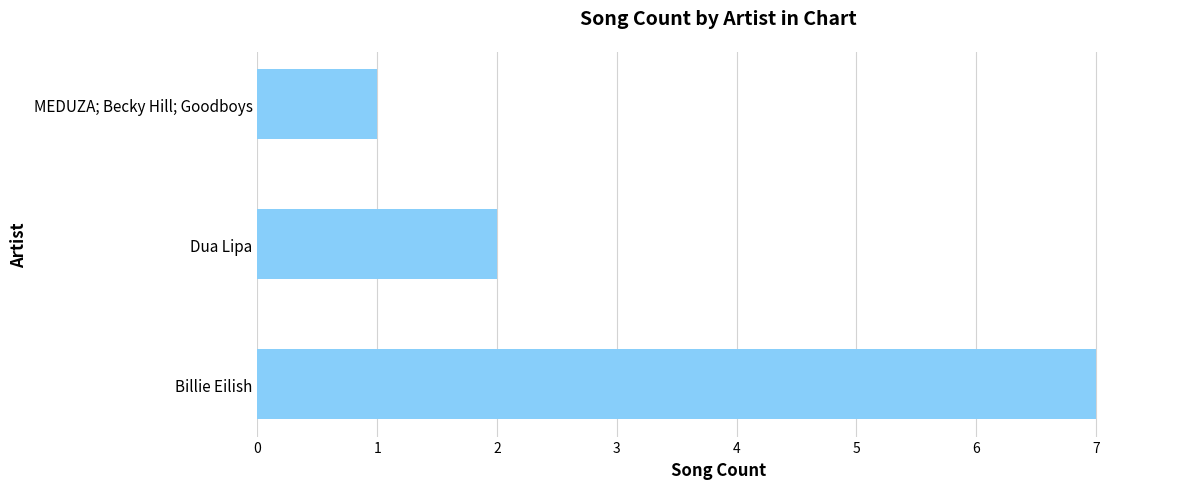

What is the approximate value at Billie Eilish?

7